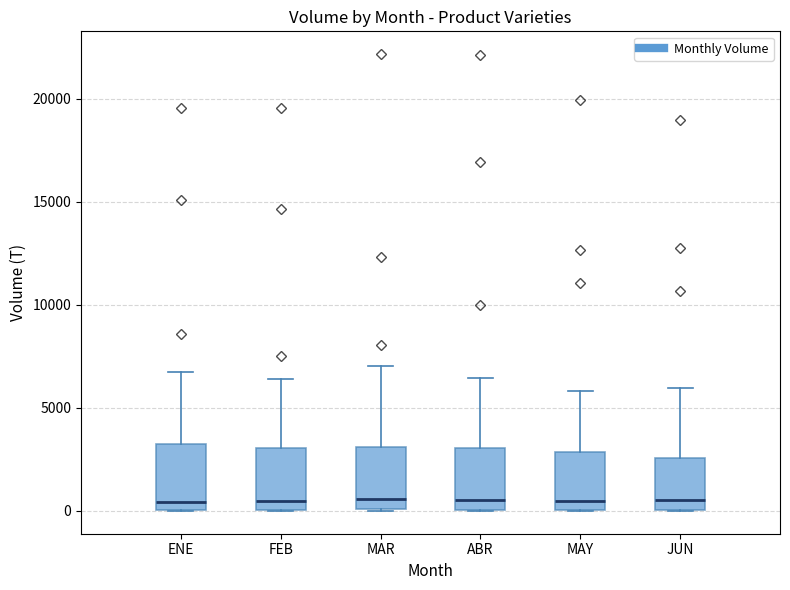

Reading left to right, transcribe this box plot: for each box, give where its median line is, the range the box spans, and where its two whiskers end, as read against the y-axis. The values are not printed on the chart, so give them approximately, as read against the axis.

ENE: median 500, box 0 to 3000, whiskers 0 to 7000
FEB: median 500, box 0 to 3000, whiskers 0 to 6500
MAR: median 500, box 0 to 3000, whiskers 0 to 7000
ABR: median 500, box 0 to 3000, whiskers 0 to 6500
MAY: median 500, box 0 to 3000, whiskers 0 to 6000
JUN: median 500, box 0 to 2500, whiskers 0 to 6000